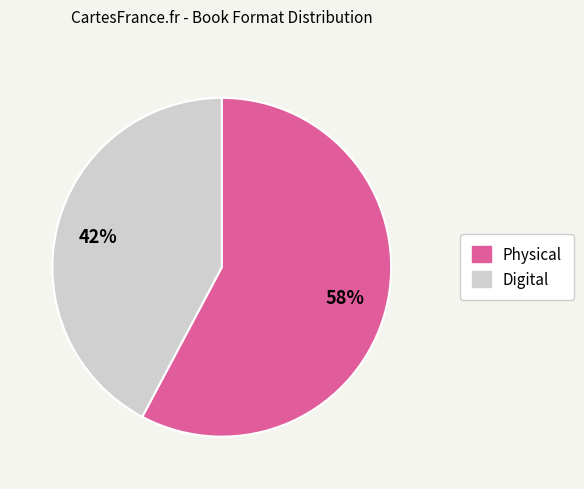

Is there a majority slice in this chart?

Yes